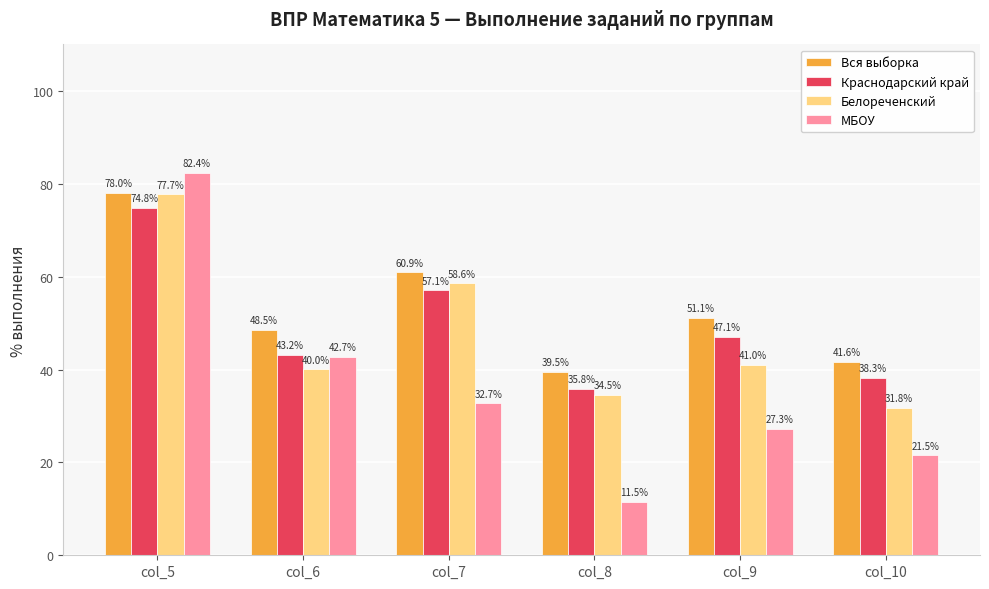

Which label corresponds to the largest value in the chart?

col_5